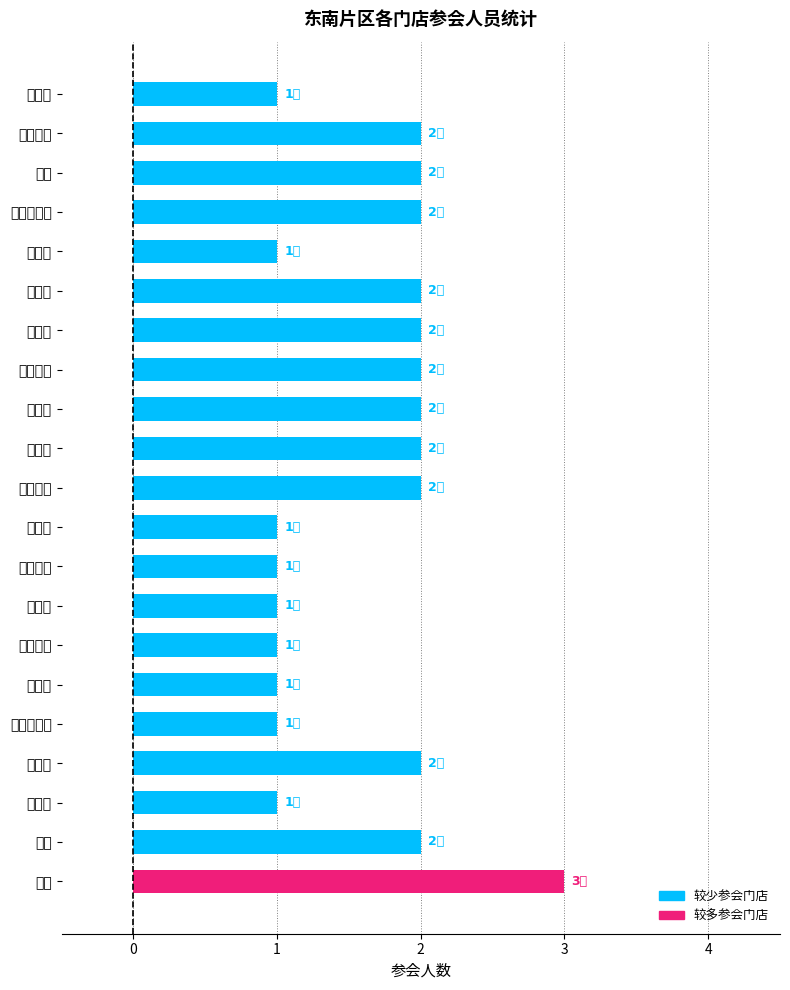

The chart shows a value of 1 at 观音桥. True or false?

False